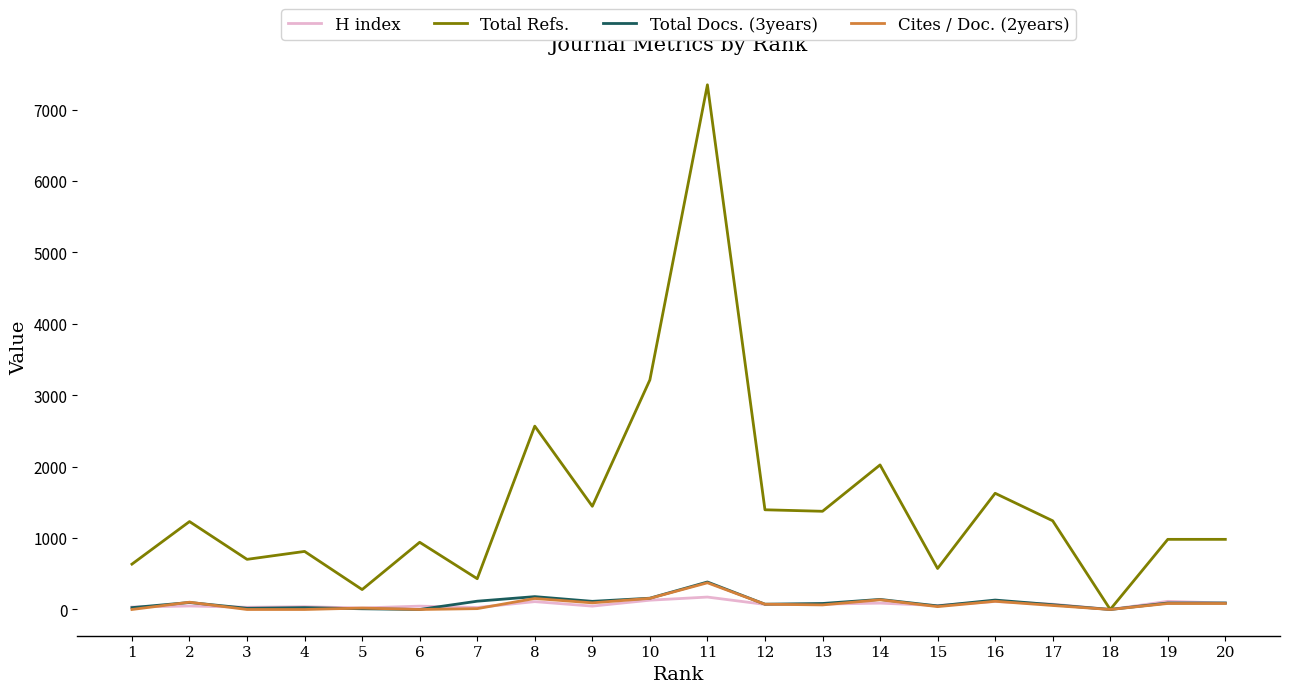

Between 6 and 14, which series saw the biggest shift?

Total Refs.